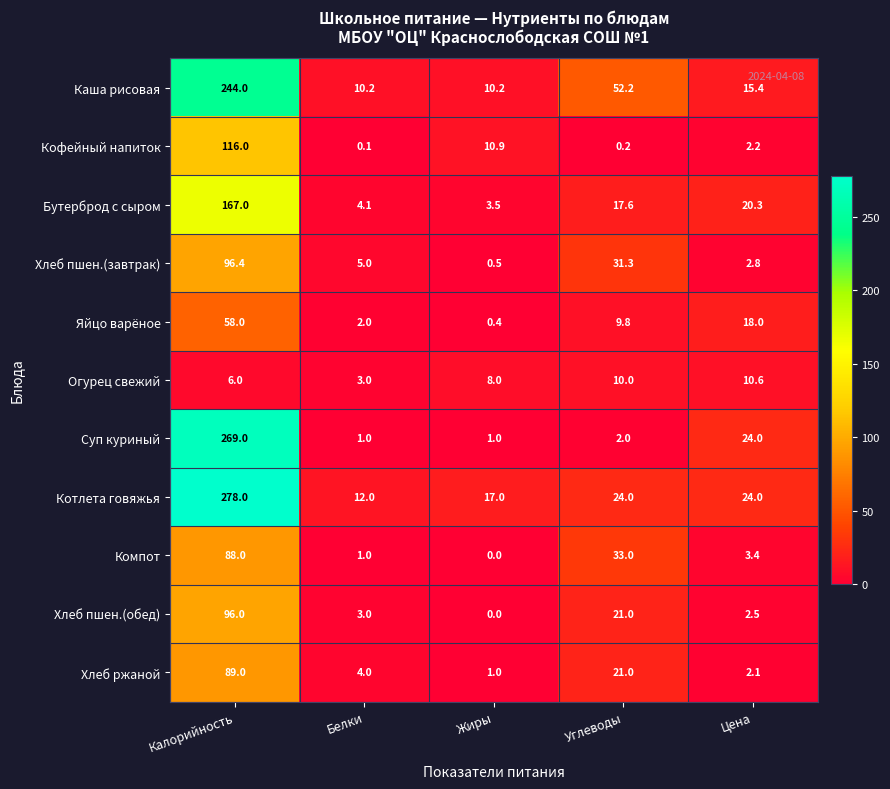

Which category has the lowest value across all series?

Жиры